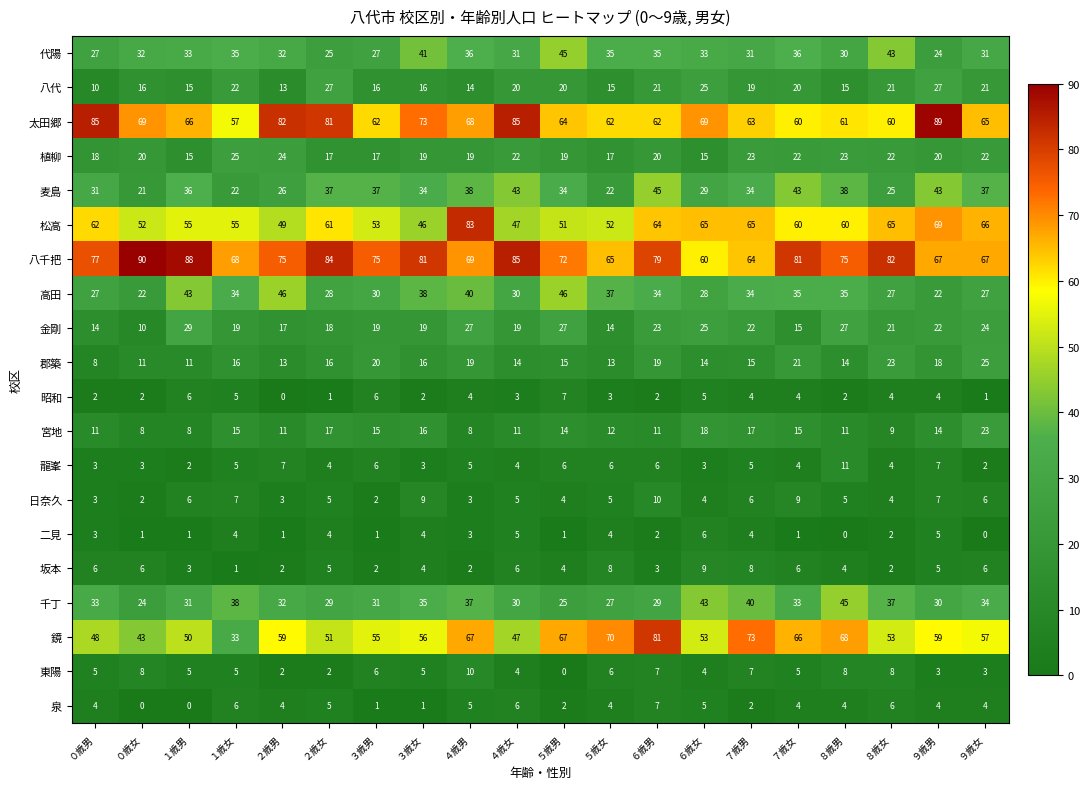

How many data points does each series have?

20